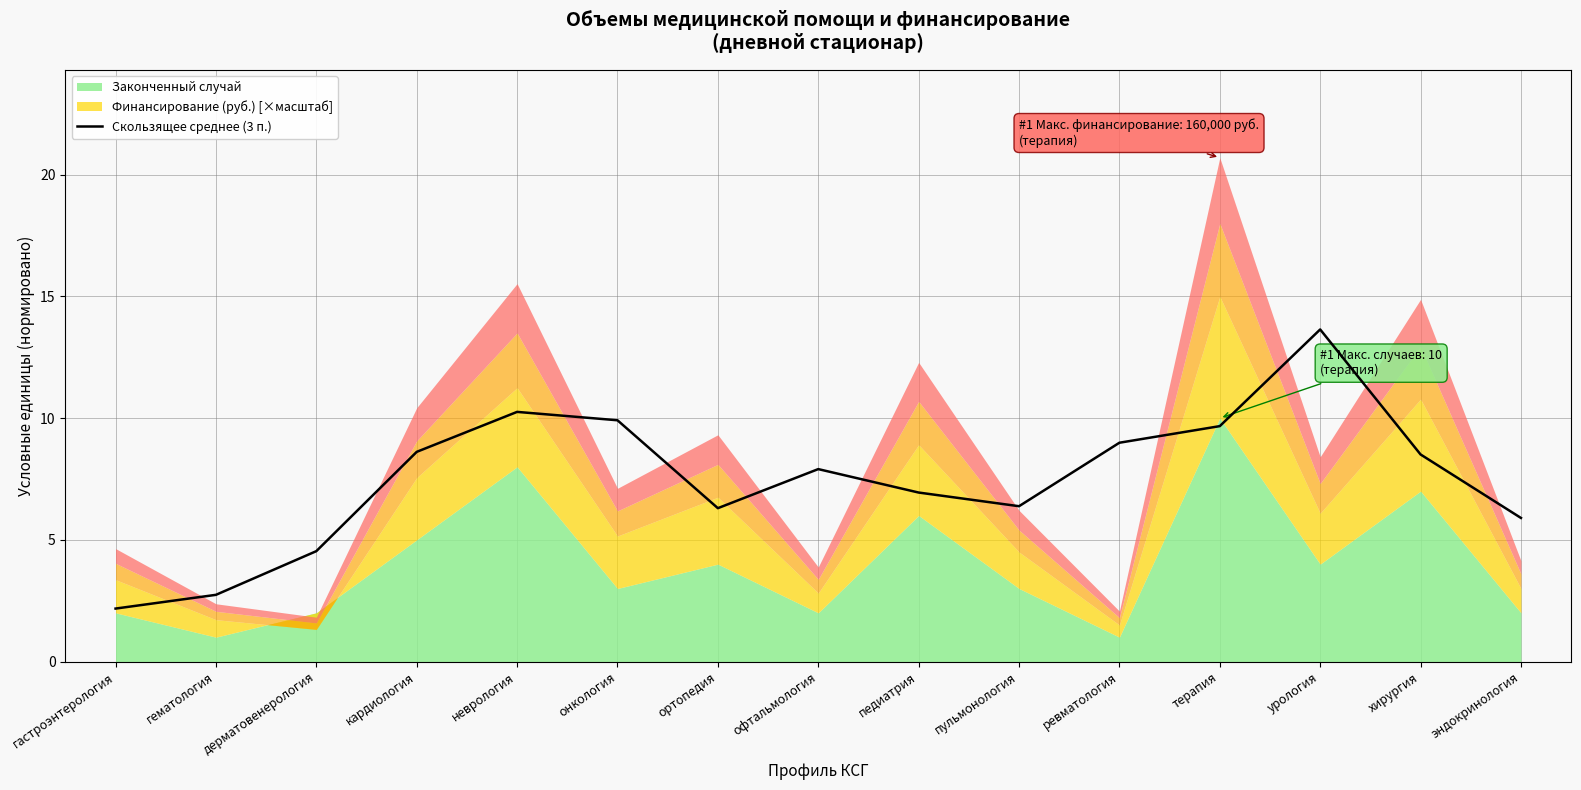

Count the number of values greater than 7.

8